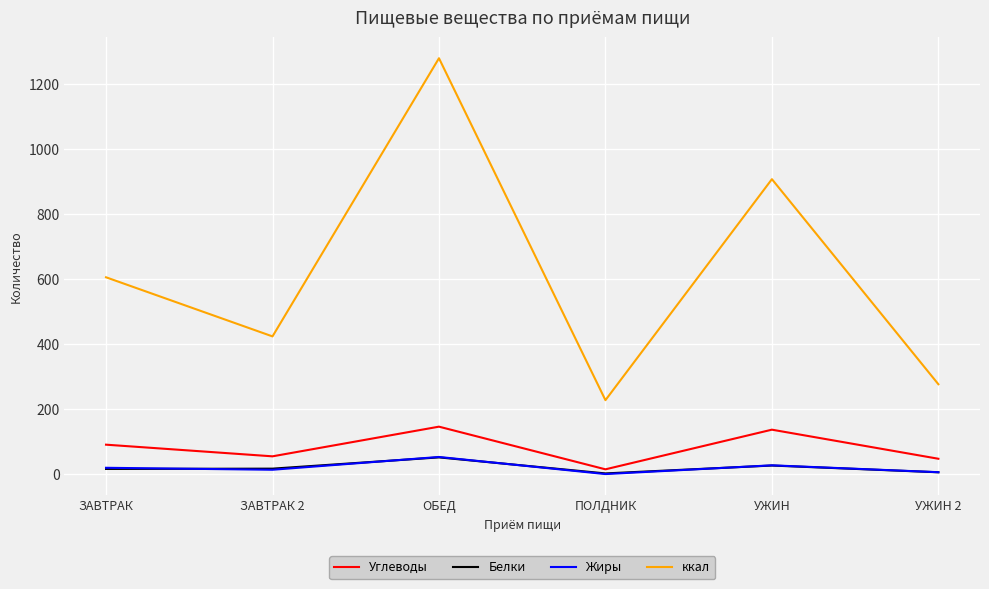

Which series has the widest spread of values?

ккал